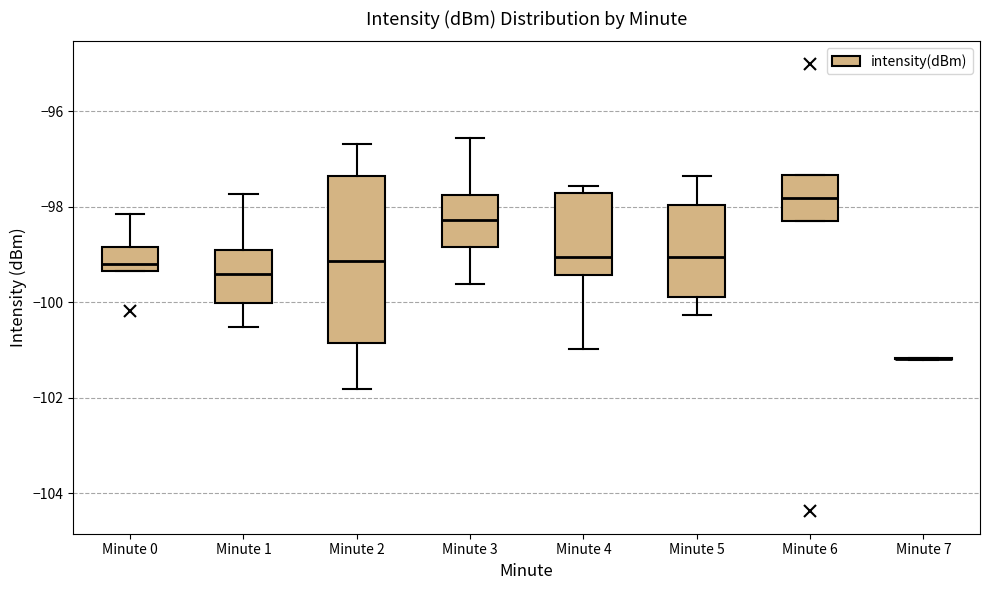

Where does the median line of the box for Minute 6 sit on the y-axis? The values are not printed on the chart, so give them approximately, as read against the axis.

-97.8